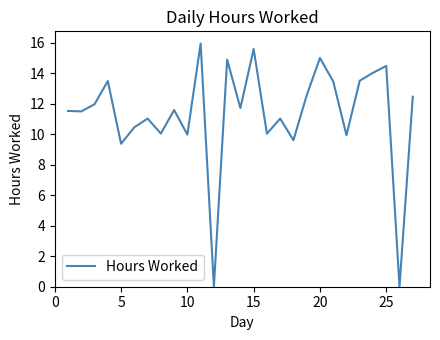

What is the difference between the maximum and minimum values?

15.9